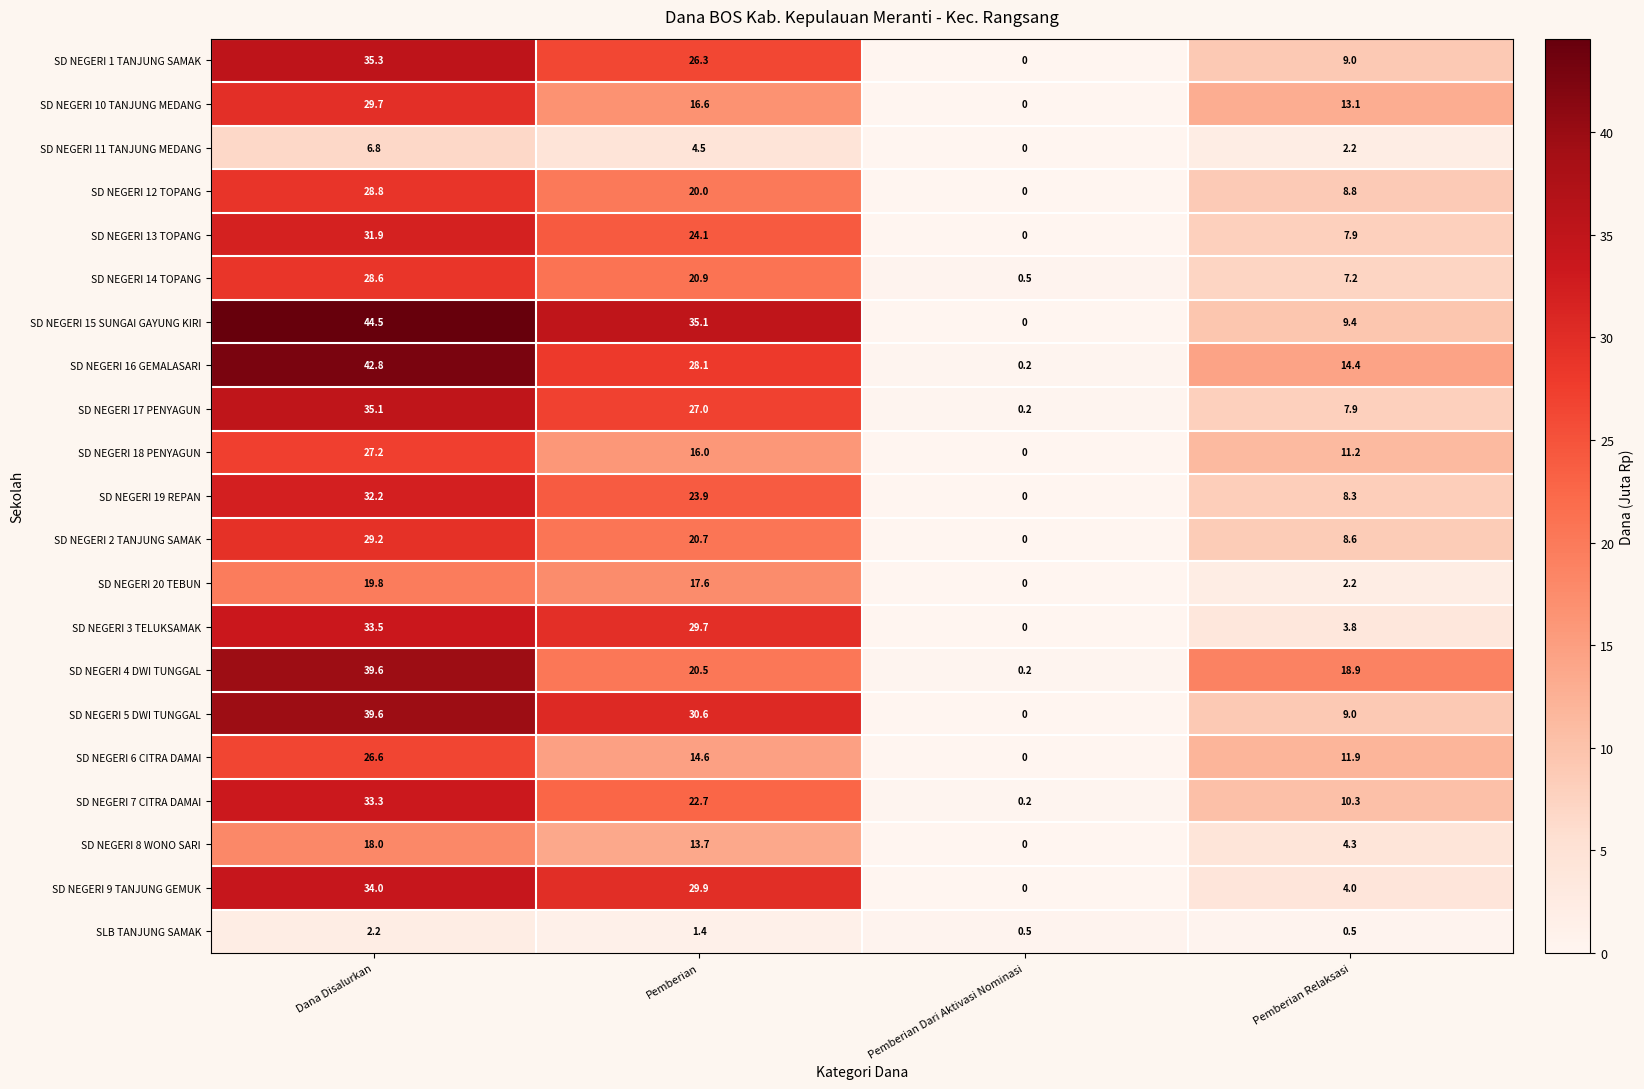

Between Dana Disalurkan and Pemberian Dari Aktivasi Nominasi, which series saw the biggest shift?

SD NEGERI 15 SUNGAI GAYUNG KIRI